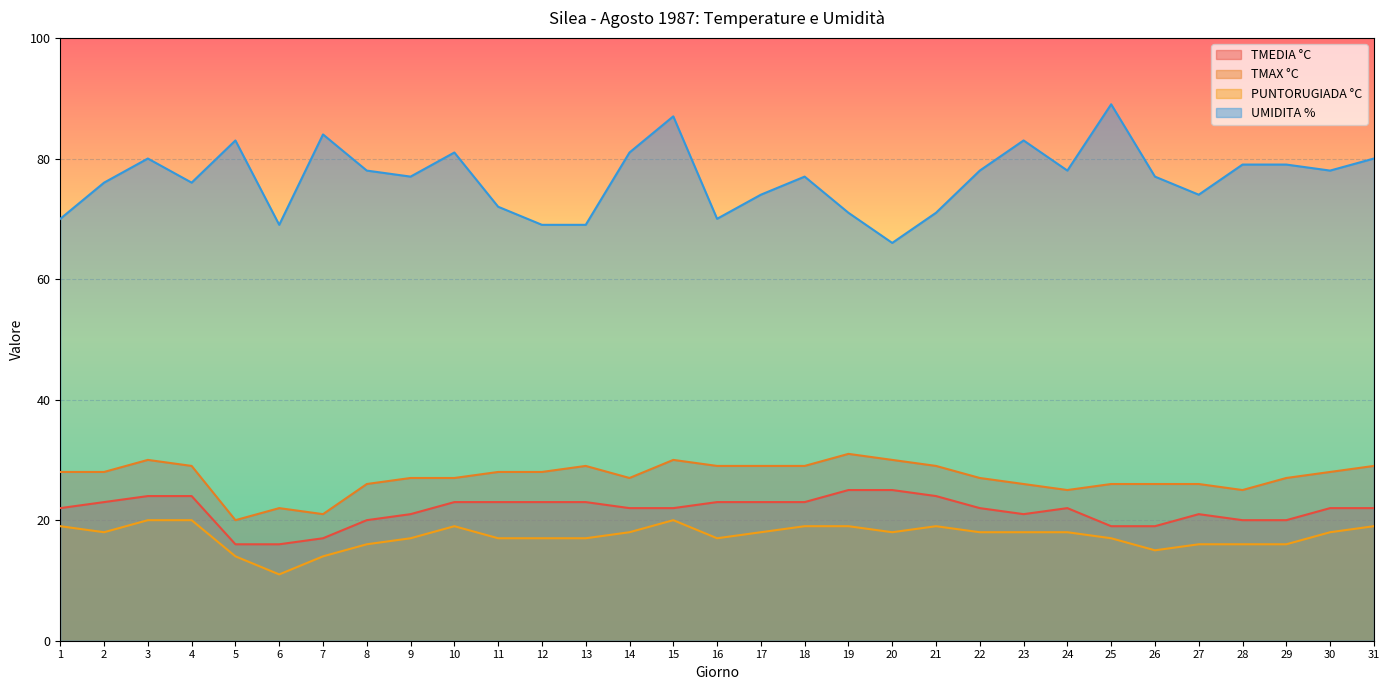

At how many categories does at least one series exceed 39?

31